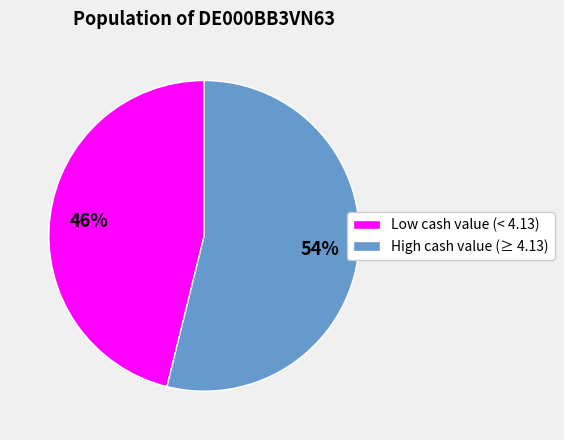

The Low cash value (< 4.13) slice represents 46% of the pie. True or false?

True